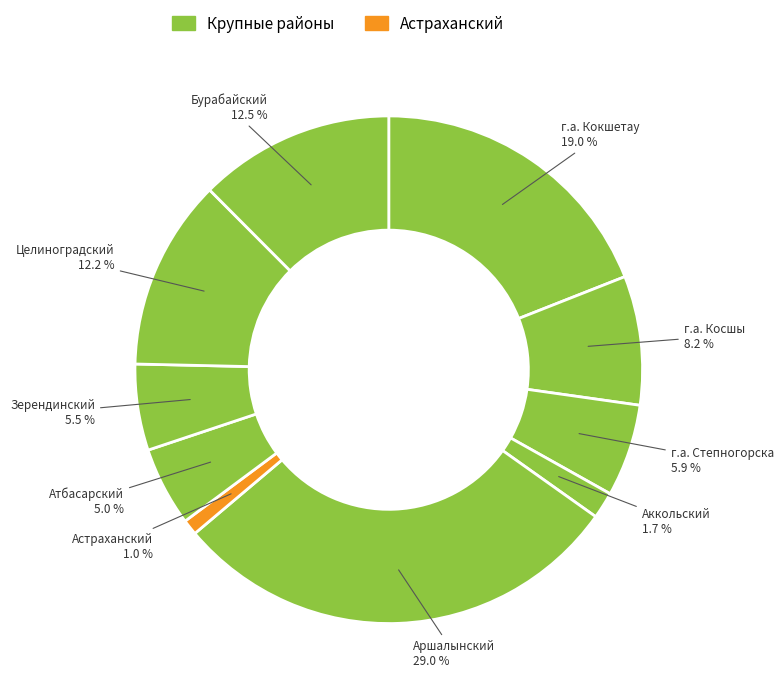

What percentage is the г.а. Степногорска slice, to the nearest percent?

6%